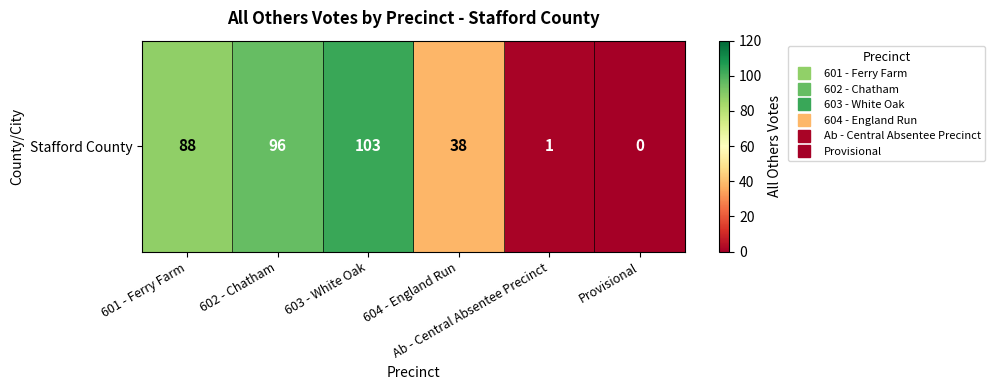

What is the maximum value shown in the chart?

103